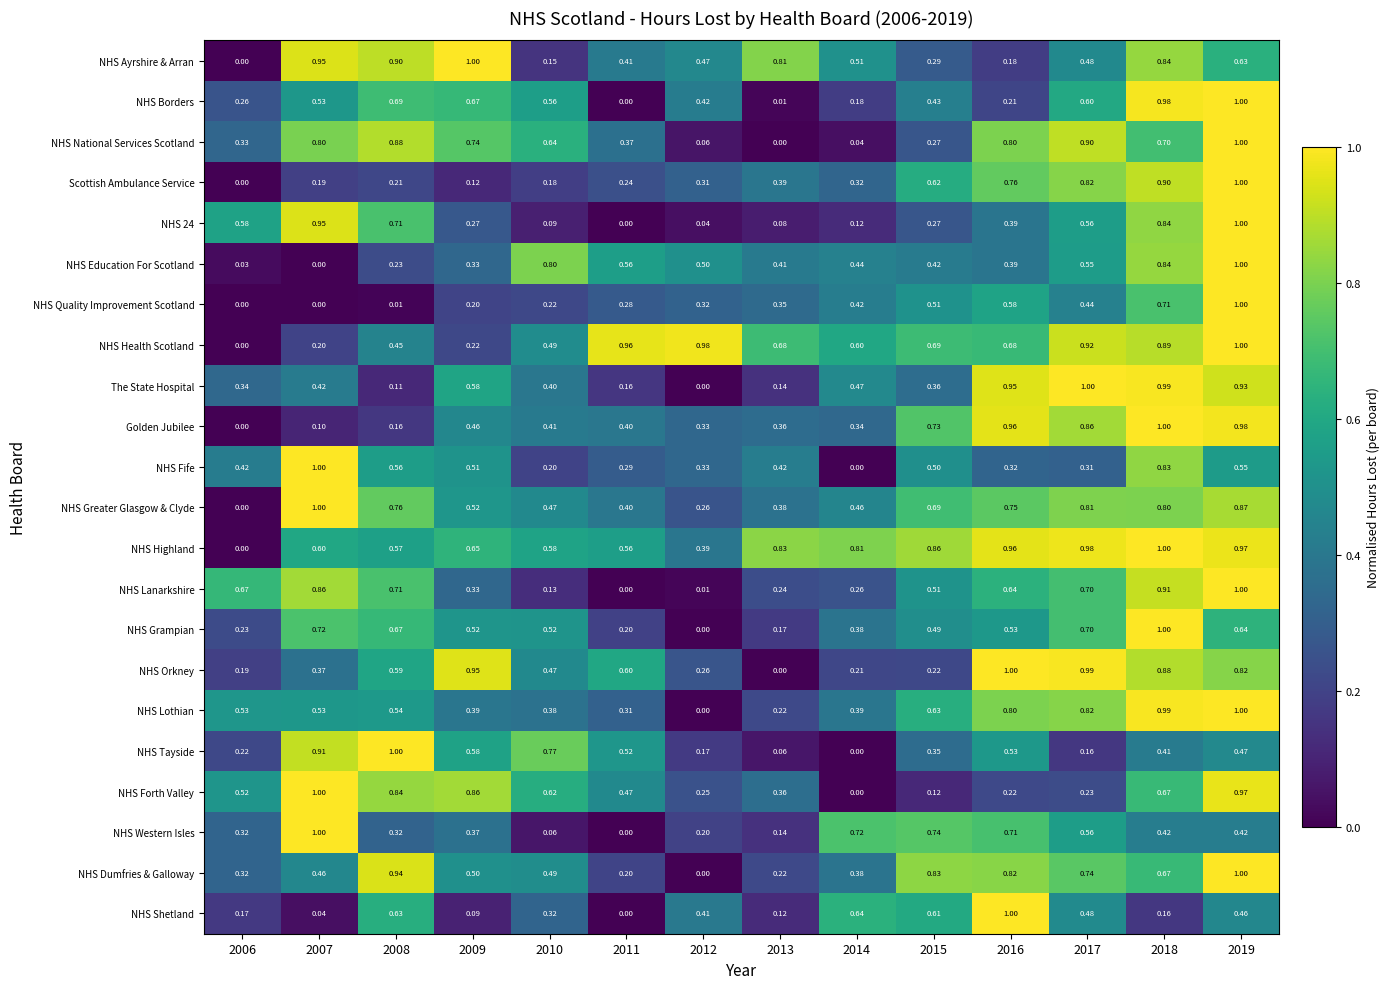

How many values in the NHS Education For Scotland series exceed 0?

13